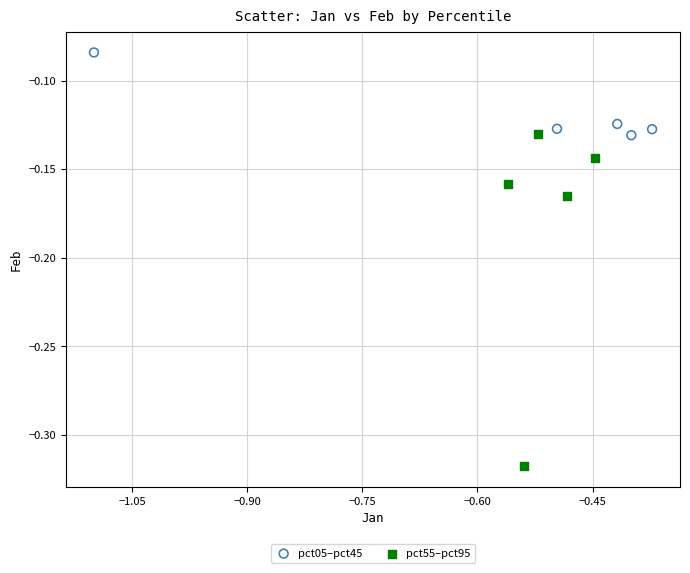

Which series contains the highest Y value?

pct05–pct45